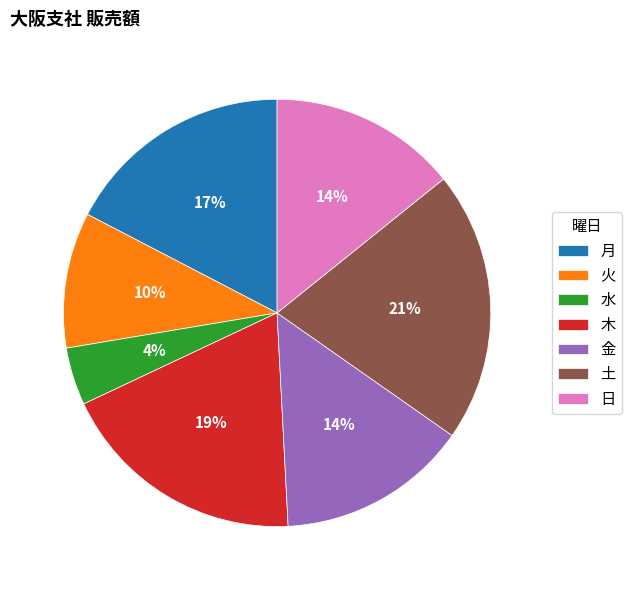

Do 日 and 金 together represent more than half of the pie?

No